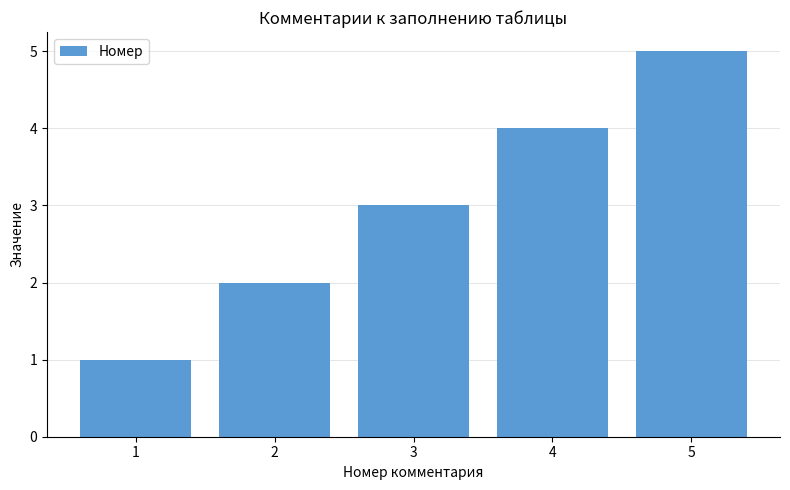

The value at 4 is 4. True or false?

True